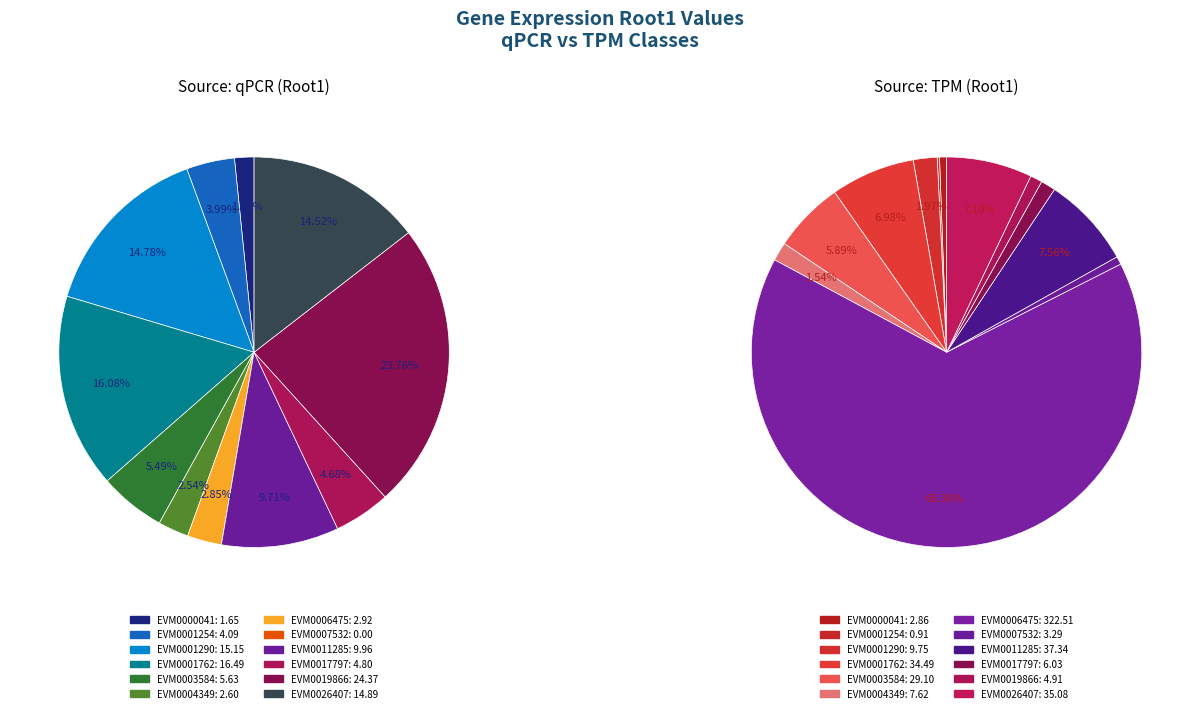

Count the number of slices in the pie.

12